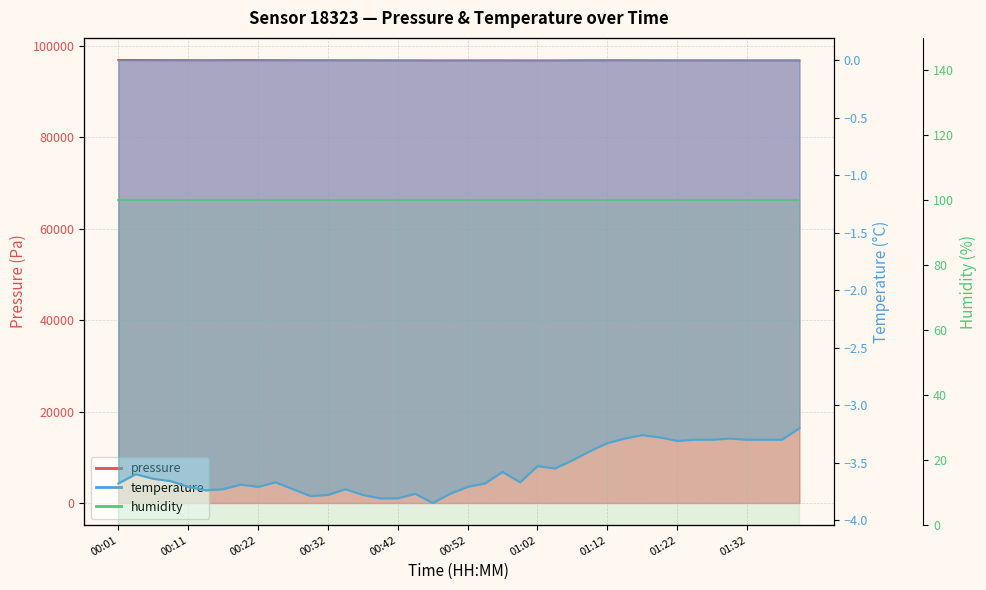

What is the difference between the highest and lowest values at 01:14?

96910.8